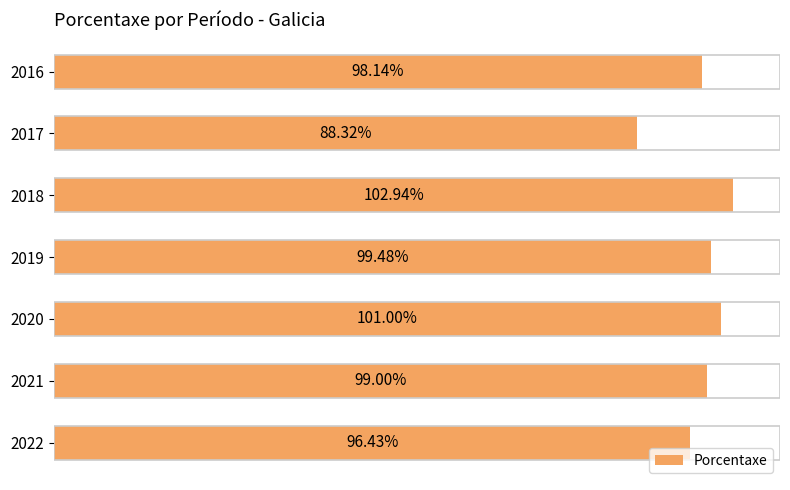

Rank the categories by value from lowest to highest.

2017, 2022, 2016, 2021, 2019, 2020, 2018